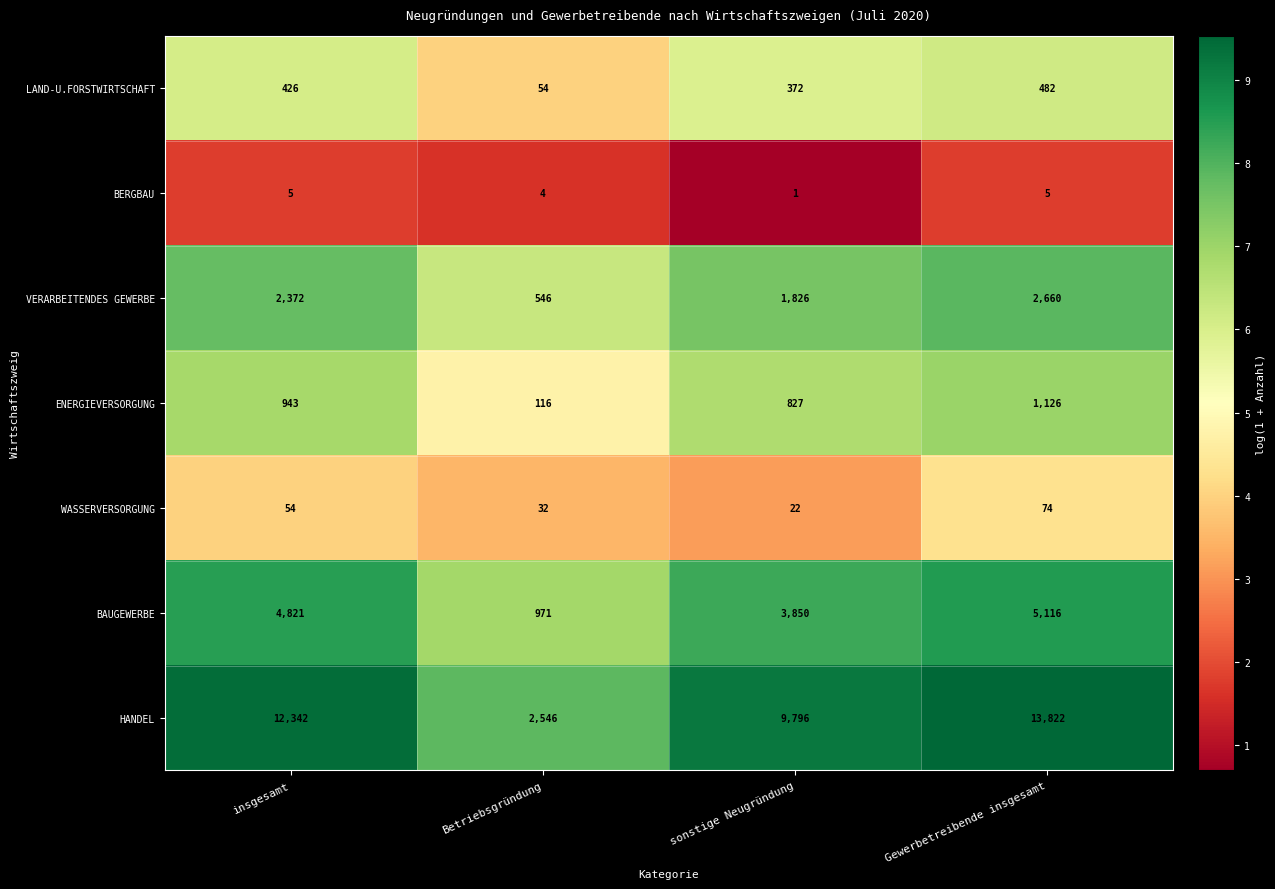

What is the sum of the ENERGIEVERSORGUNG values at Gewerbetreibende insgesamt and sonstige Neugründung?

1953